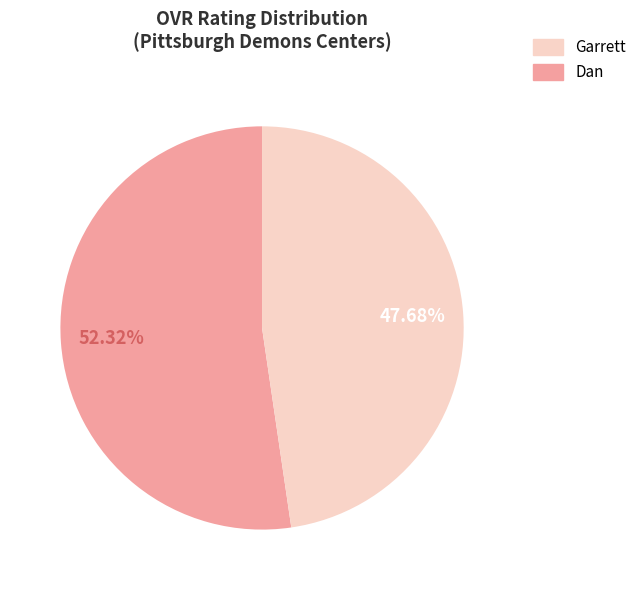

To the nearest percent, what portion does Garrett represent?

52%